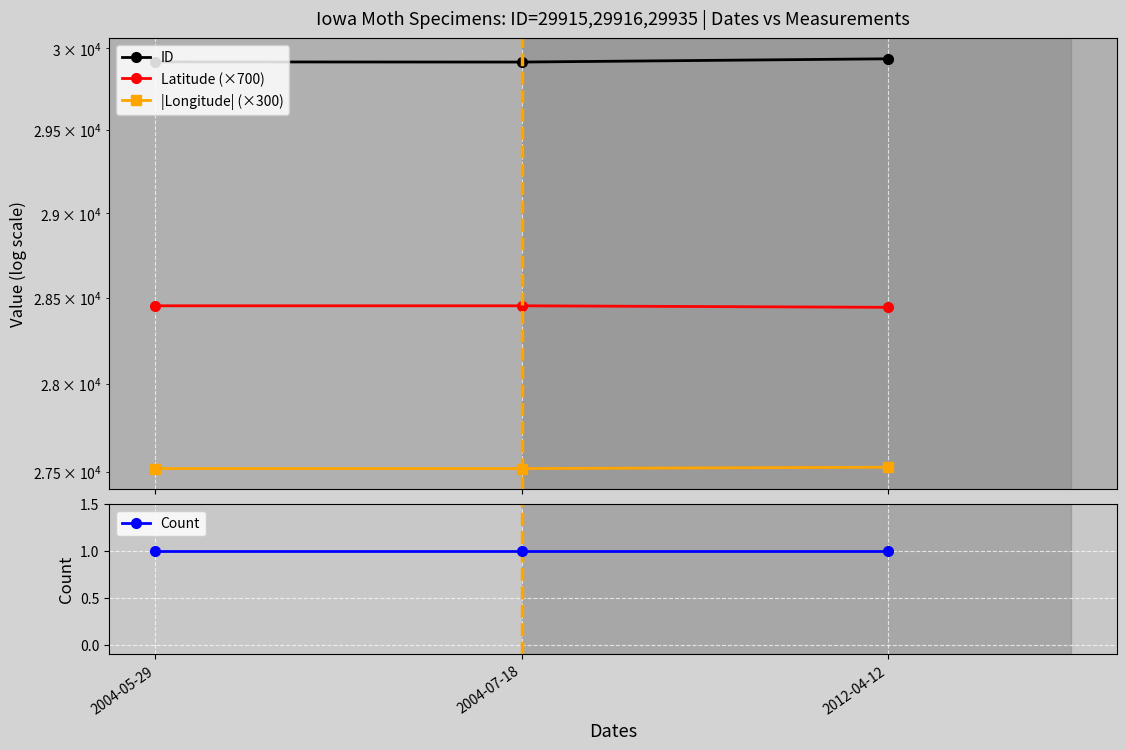

Rank the series at 2012-04-12 from highest to lowest value.

ID, Latitude (×700), |Longitude| (×300), Count